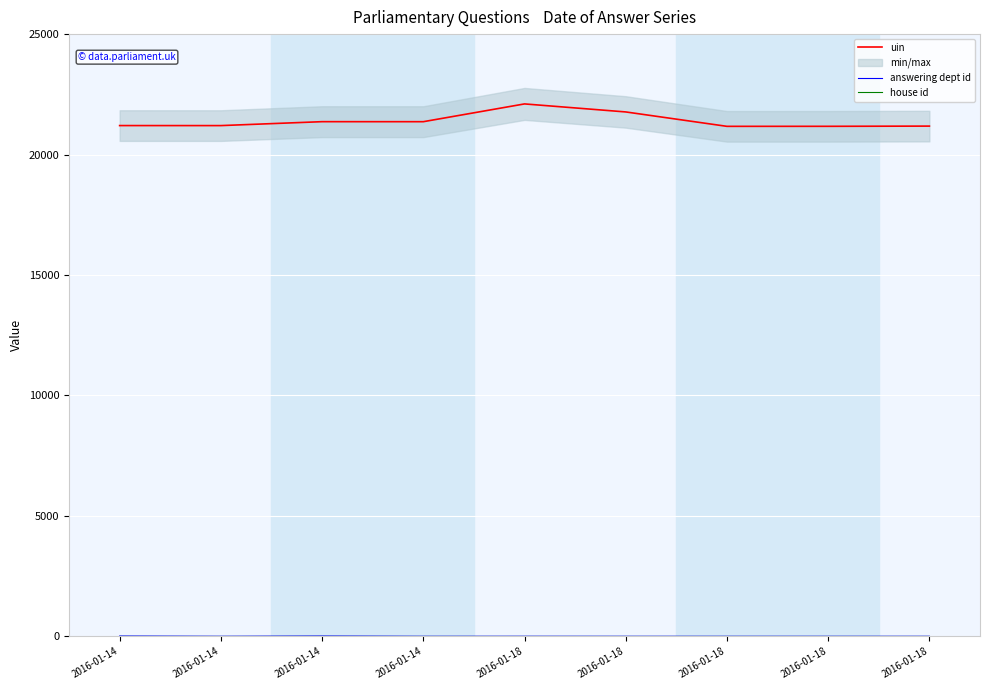

Reading left to right, extract all data points from this chart.

uin: 2016-01-14=21203	2016-01-14=21202	2016-01-14=21365	2016-01-14=21364	2016-01-18=22102	2016-01-18=21769	2016-01-18=21171	2016-01-18=21172	2016-01-18=21181
answering dept id: 2016-01-14=11	2016-01-14=1	2016-01-14=11	2016-01-14=1	2016-01-18=2	2016-01-18=1	2016-01-18=1	2016-01-18=1	2016-01-18=1
house id: 2016-01-14=1	2016-01-14=1	2016-01-14=1	2016-01-14=1	2016-01-18=1	2016-01-18=1	2016-01-18=1	2016-01-18=1	2016-01-18=1